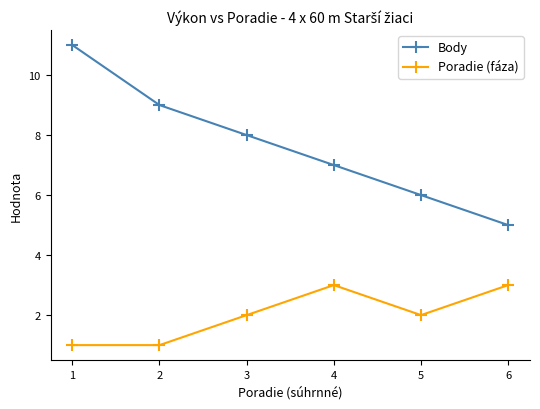

What is the lowest value of the Poradie (fáza) series?

1